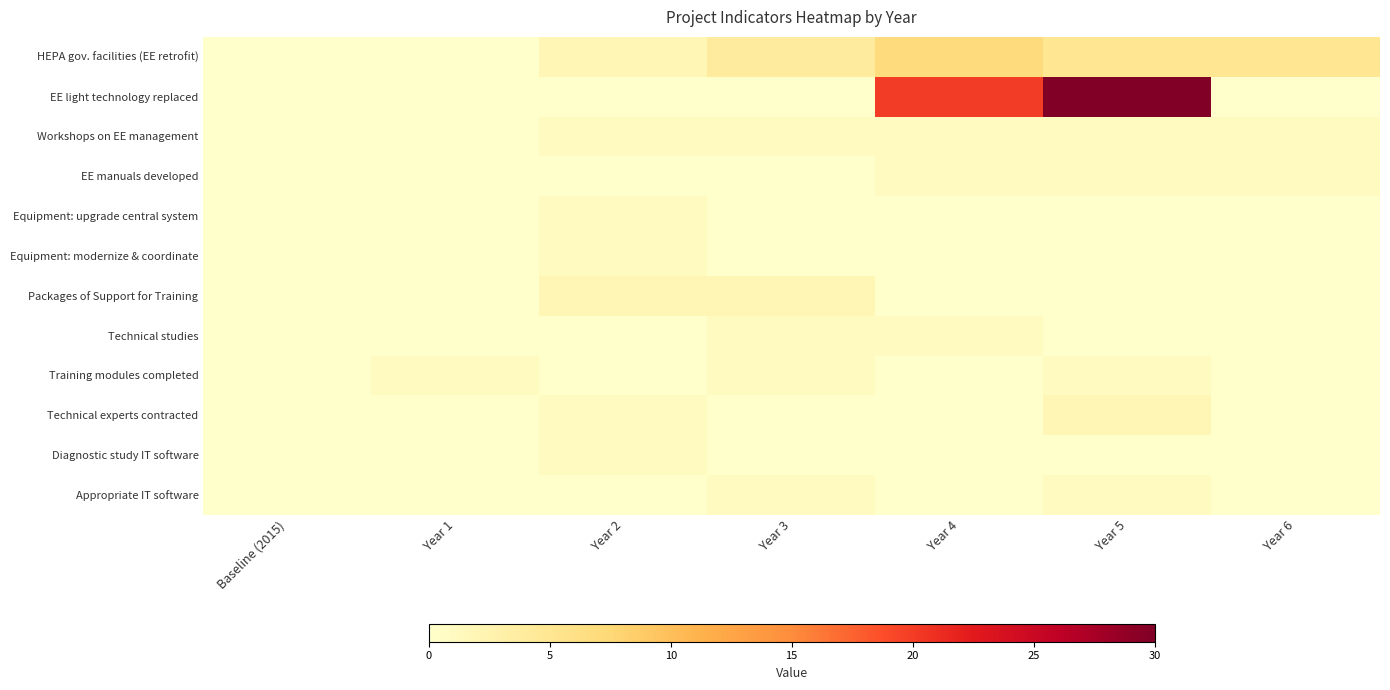

Rank the series by their maximum value, from lowest to highest.

Workshops on EE management, EE manuals developed, Equipment: upgrade central system, Equipment: modernize & coordinate, Technical studies, Training modules completed, Diagnostic study IT software, Appropriate IT software, Packages of Support for Training, Technical experts contracted, HEPA gov. facilities (EE retrofit), EE light technology replaced